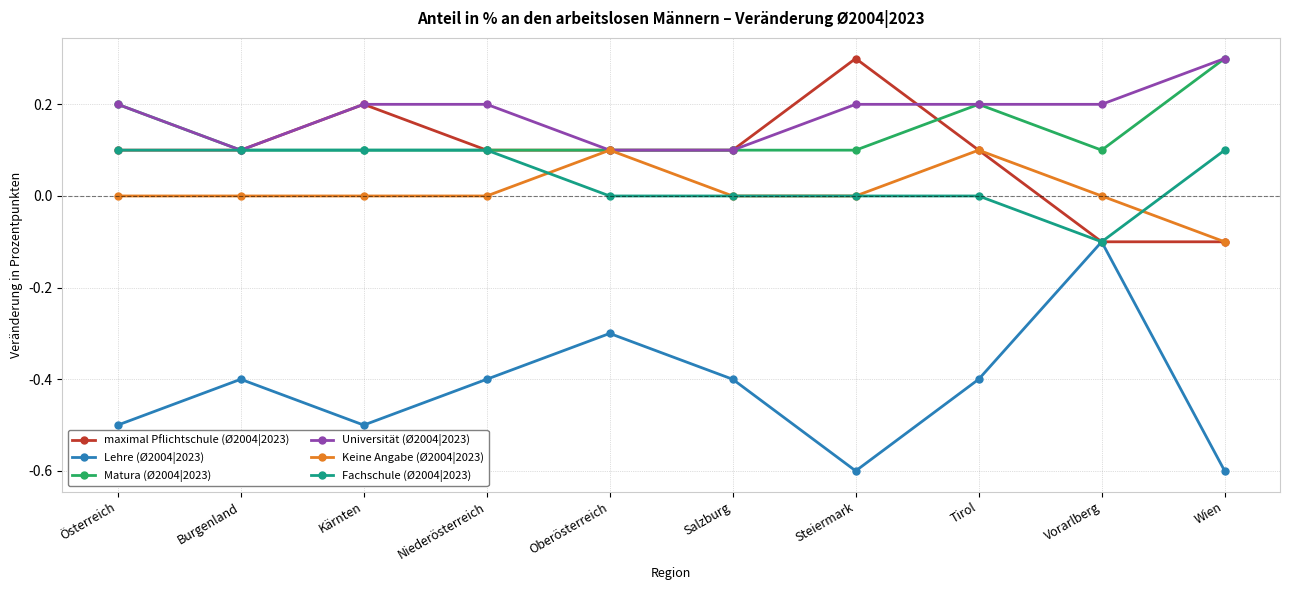

Which series has the widest spread of values?

Lehre (Ø2004|2023)